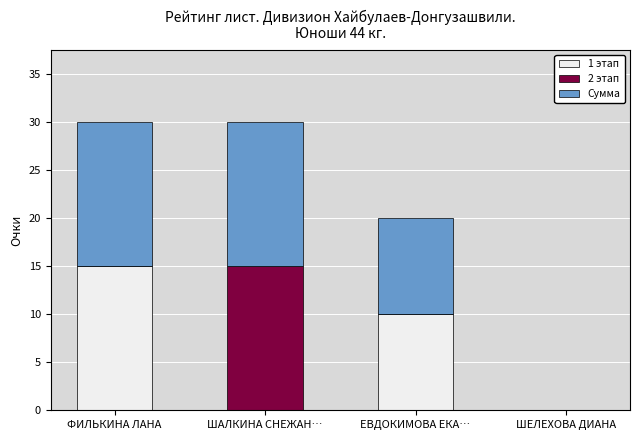

What is the total value across all series at ЕВДОКИМОВА ЕКА…?

20